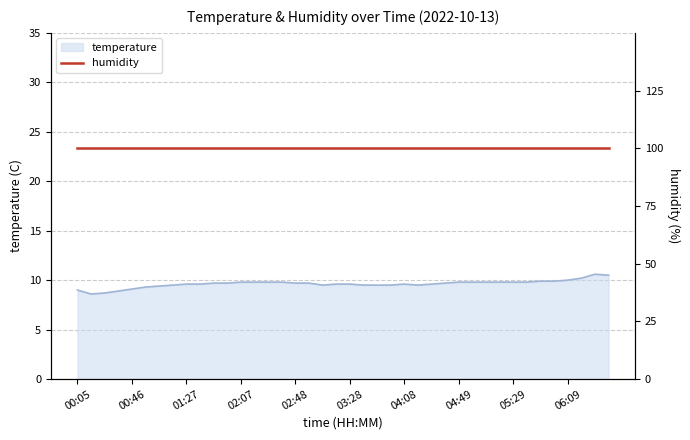

The value at 03:48 is 16.9. True or false?

False